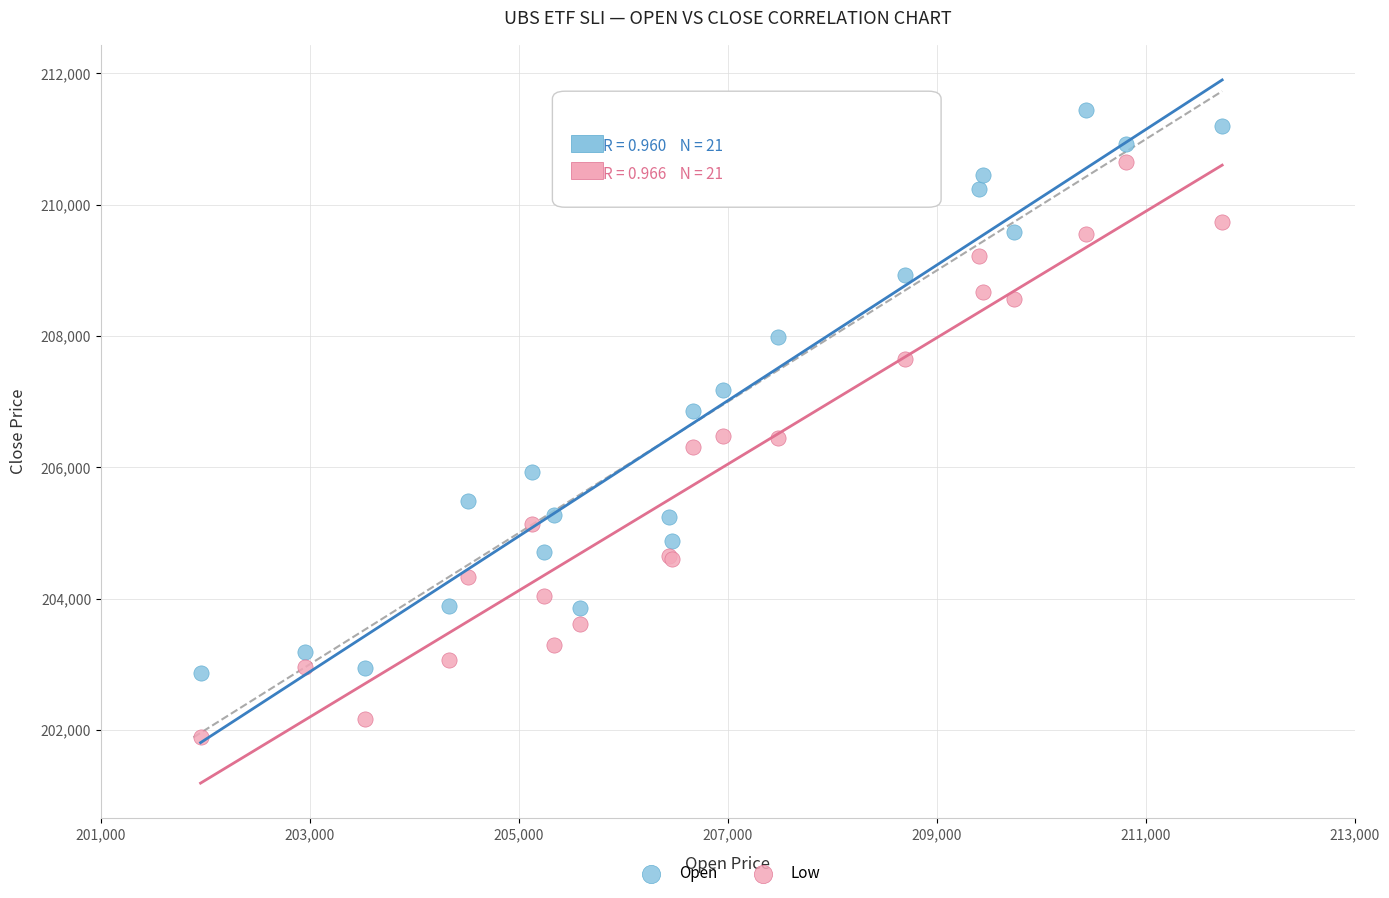

What are all the series names shown in the legend?

Open, Low